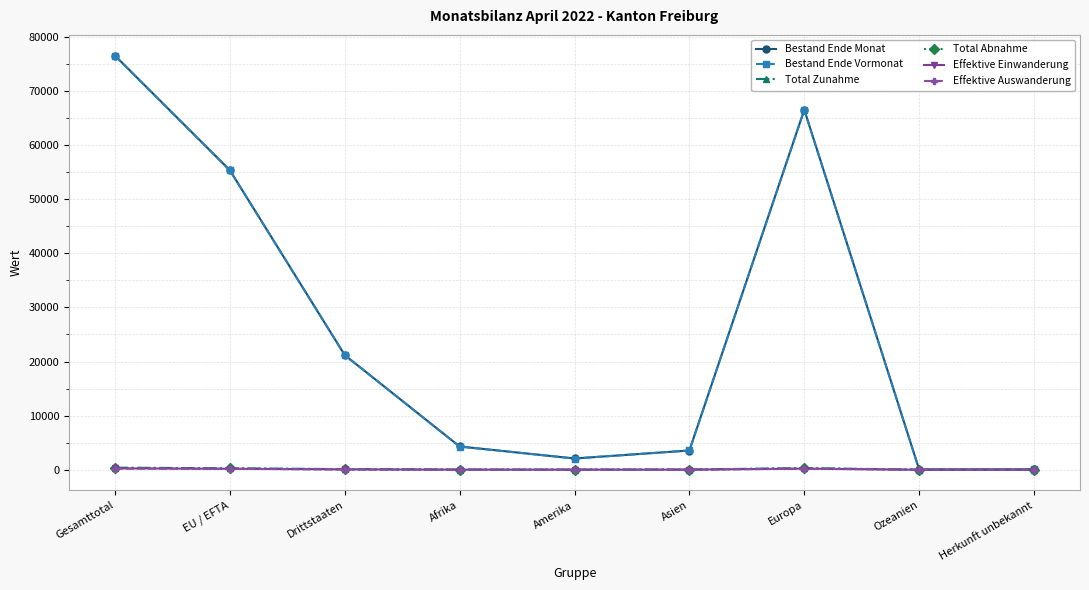

In Bestand Ende Vormonat, how many points are higher than both neighbors (excluding endpoints)?

1